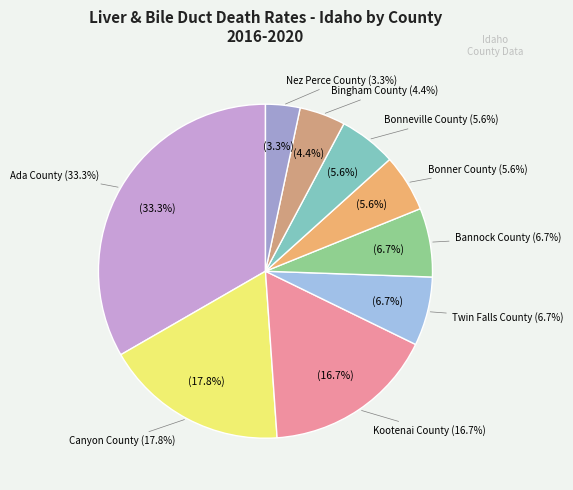

What is the largest slice in the pie chart?

Ada County